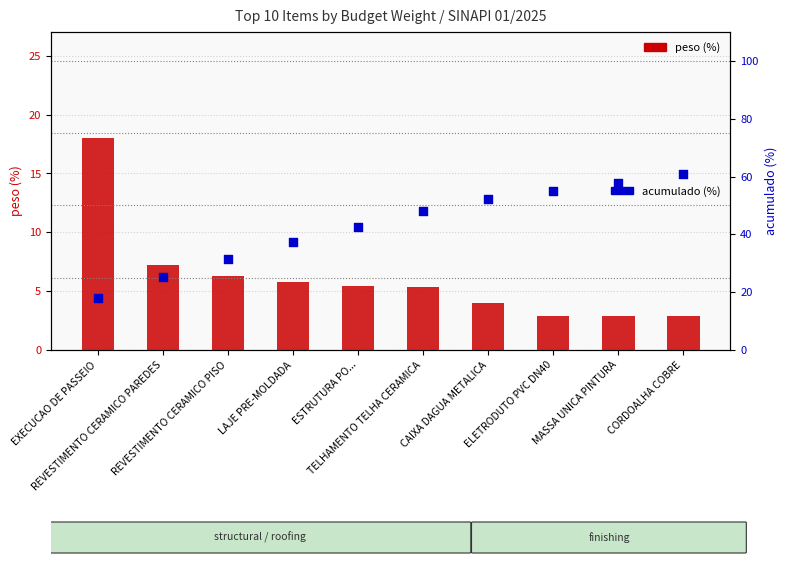

Which series has the largest total across all categories?

acumulado (%)